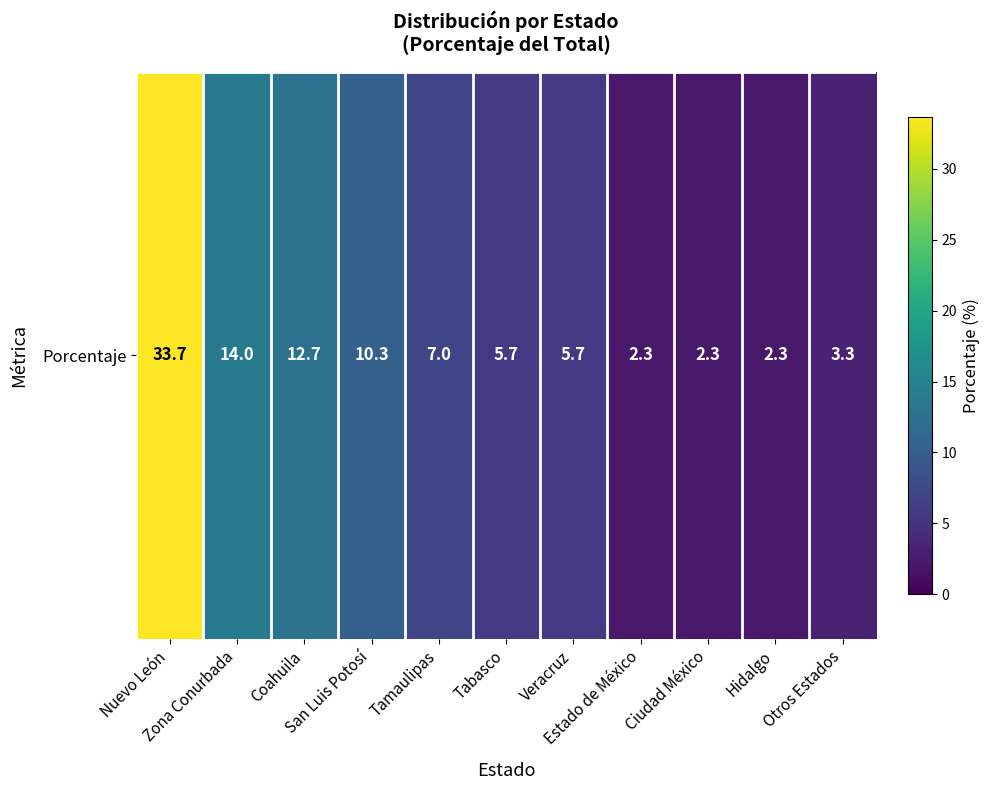

Which has a higher value, Tabasco or San Luis Potosí?

San Luis Potosí